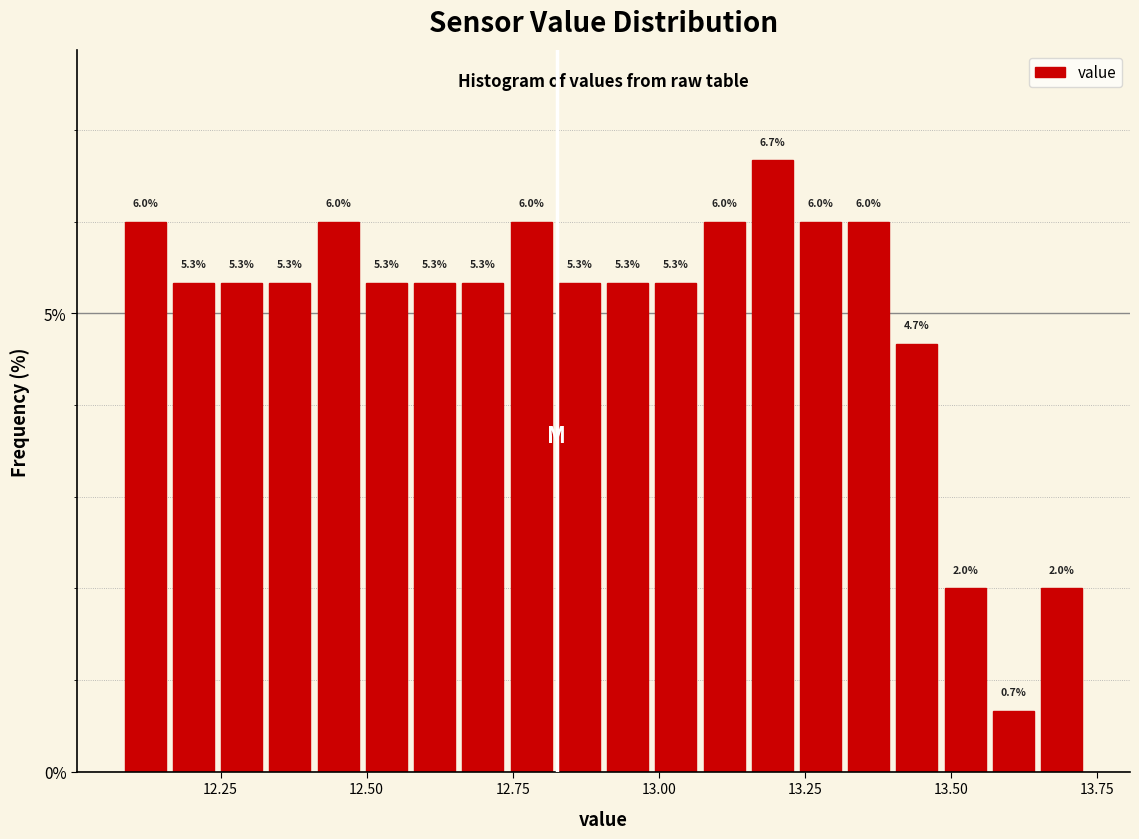

Read against the x-axis, roughly where is the centre of the tallest bar?

13.20